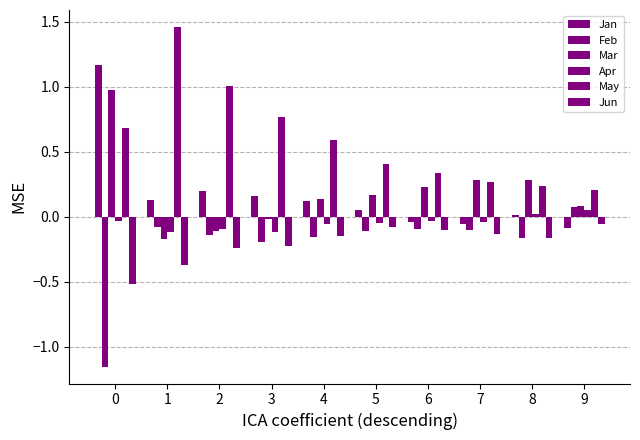

How many categories are shown in the chart?

10